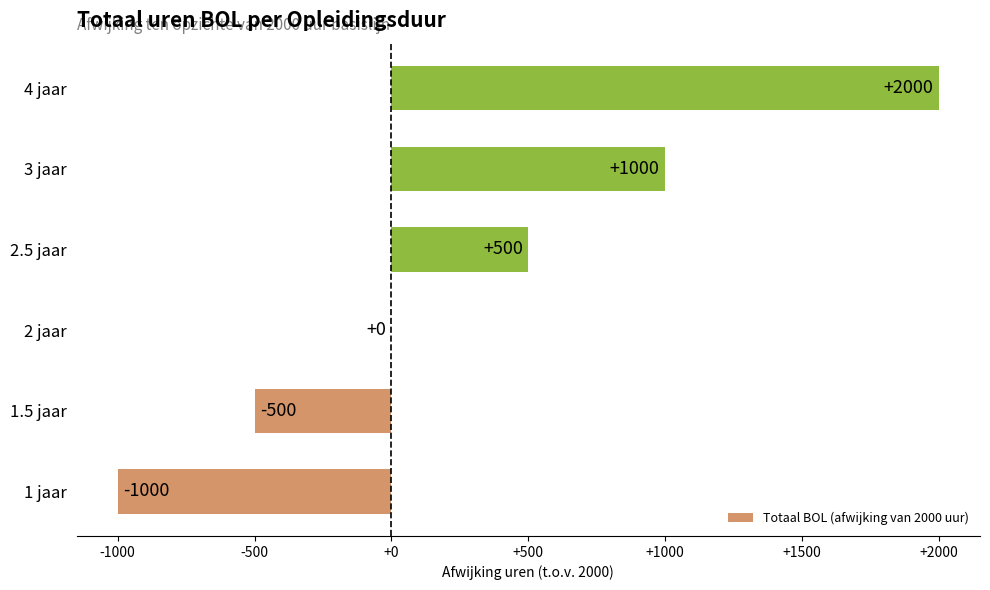

What is the maximum value shown in the chart?

2000